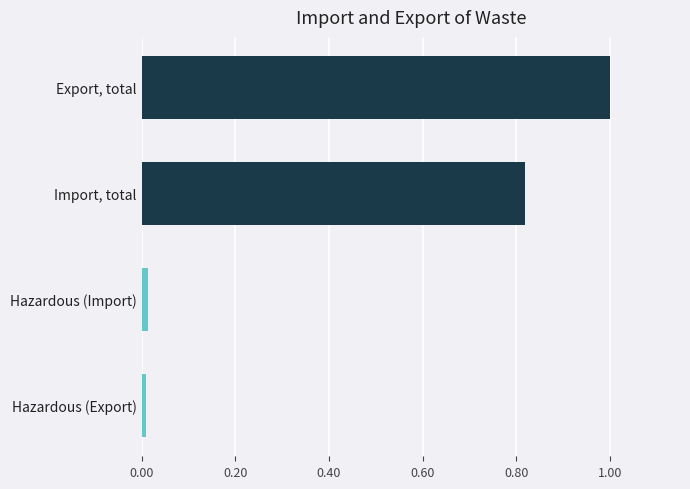

Rank the categories by value from lowest to highest.

Hazardous (Export), Hazardous (Import), Import, total, Export, total